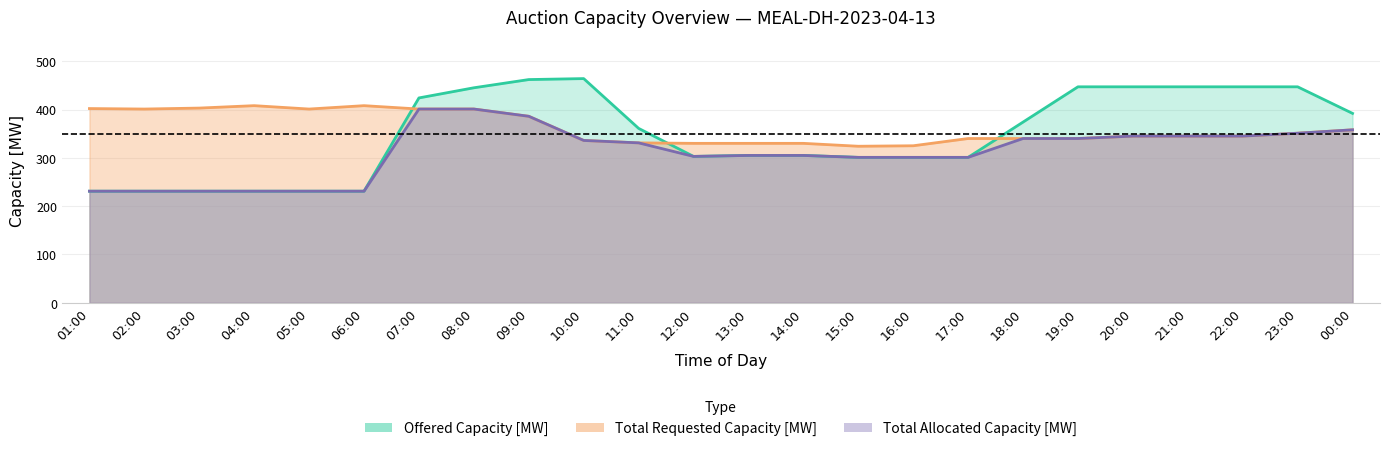

The offered series shows 301 at 16:00. True or false?

True